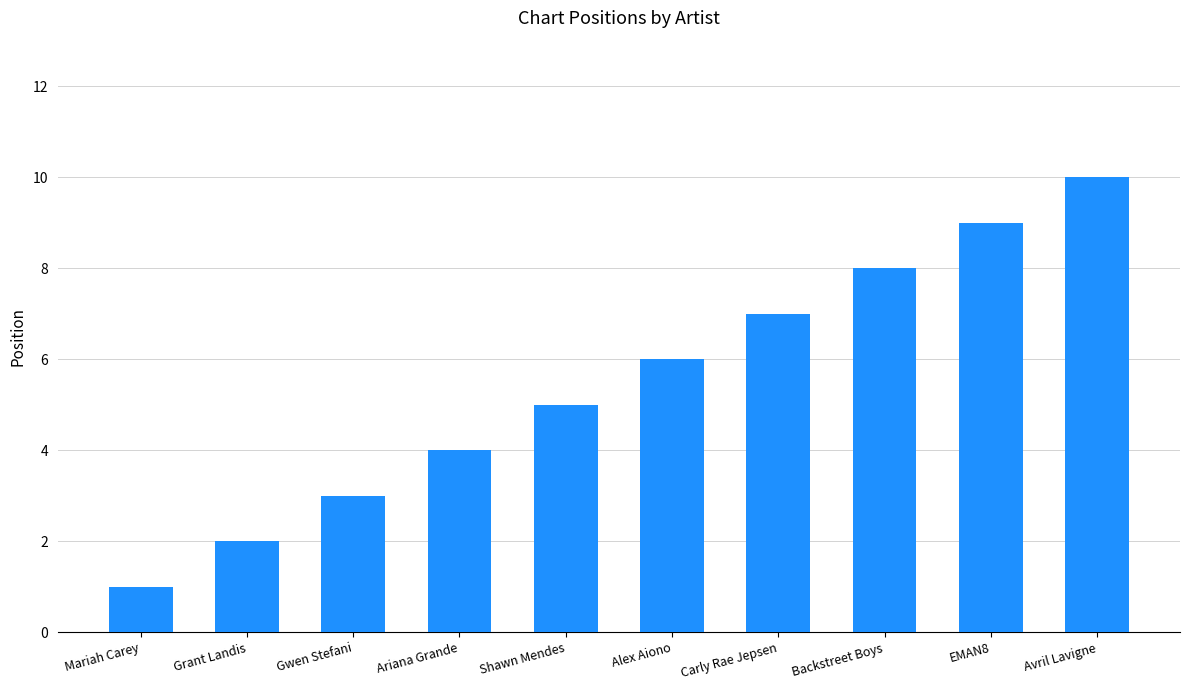

What is the label of the 7th bar from the right?

Ariana Grande